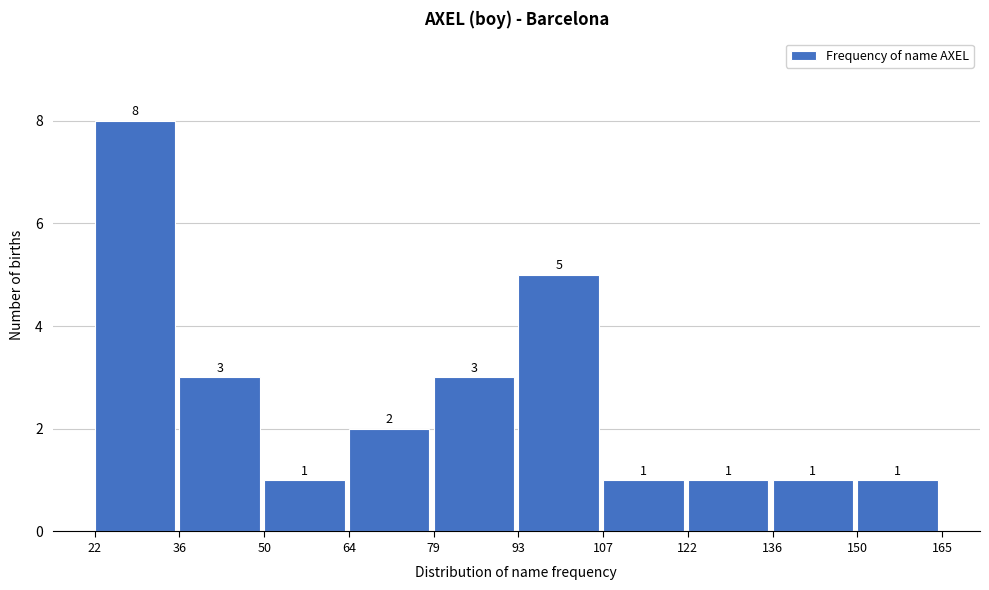

Which range on the x-axis has the tallest bar?

22 to 36